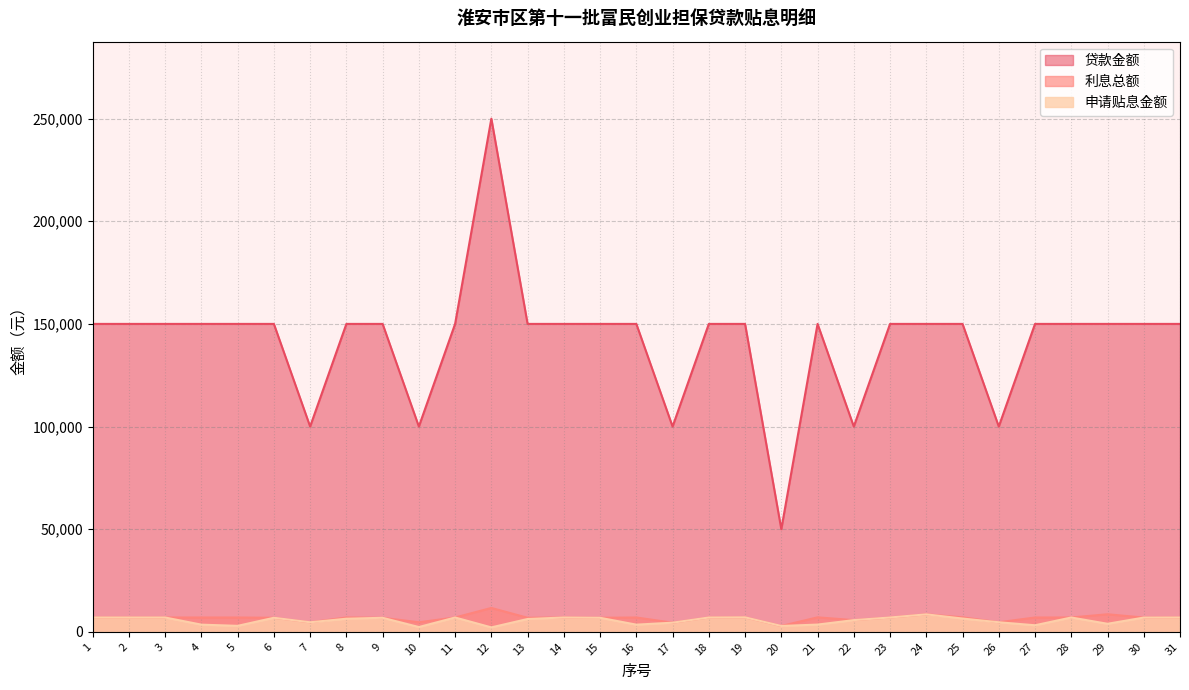

True or false: 贷款金额 has a value of 237638.0 at 1.

False